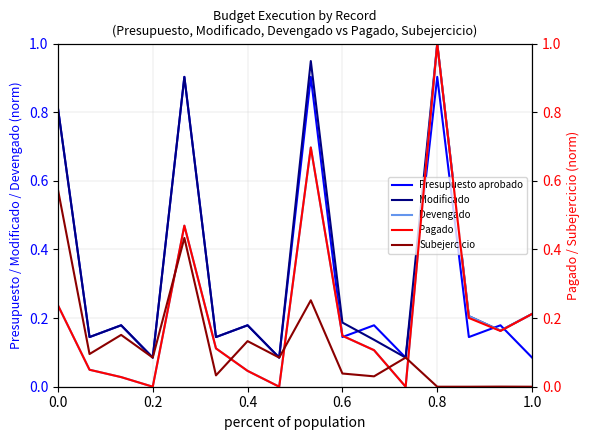

Is the value of Presupuesto aprobado at 0.0 greater than the value of Modificado at 0.4?

Yes